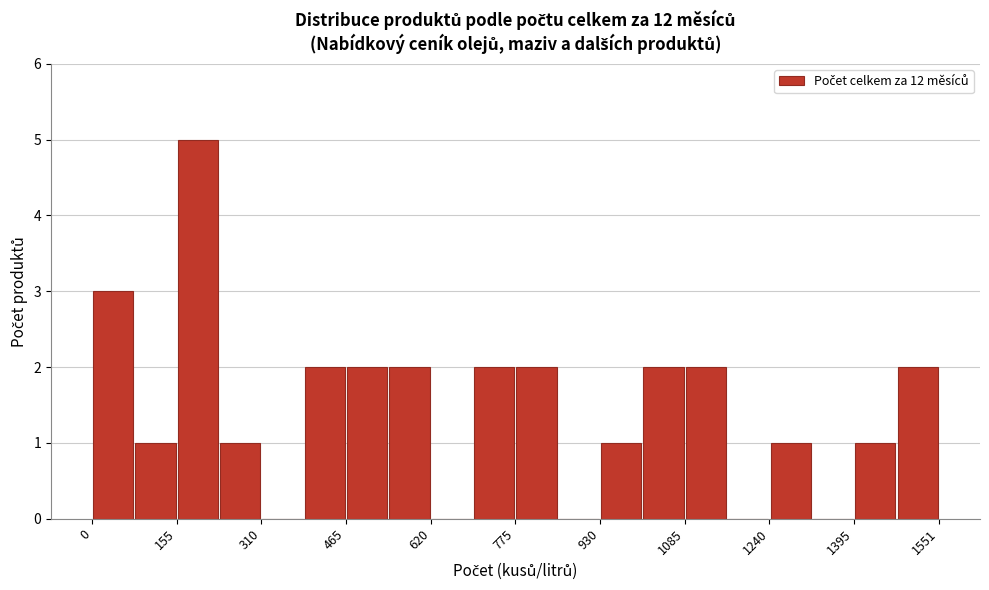

Around what value on the x-axis is the tallest bar? Give the approximate position of its centre, as read against the axis.

200